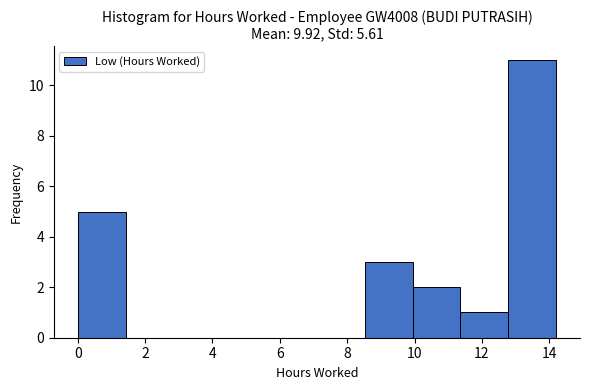

Over which range of the x-axis is the bar tallest?

12.78 to 14.20